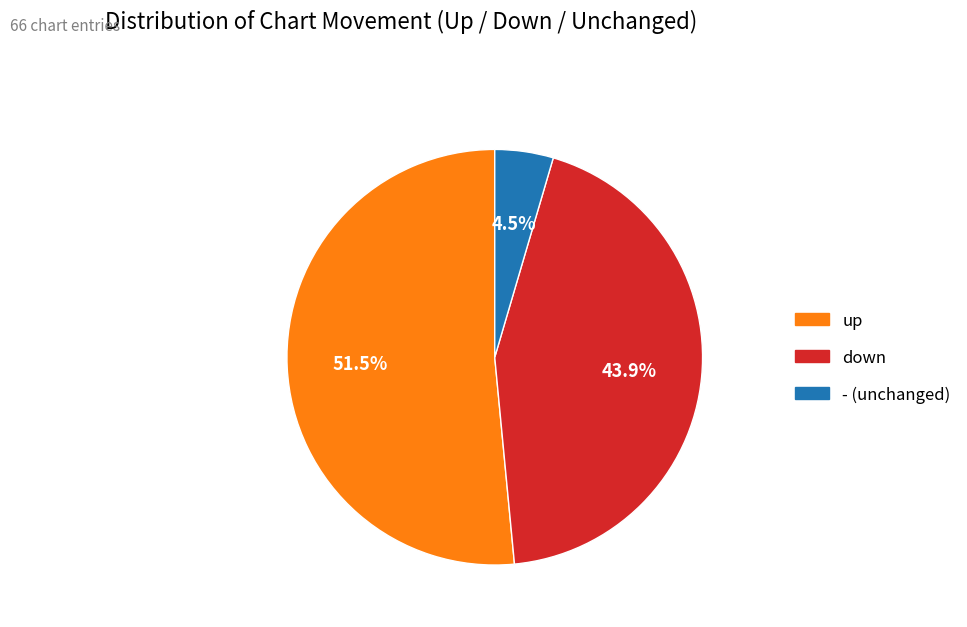

What is the ratio of the value at down to the value at up?

0.9